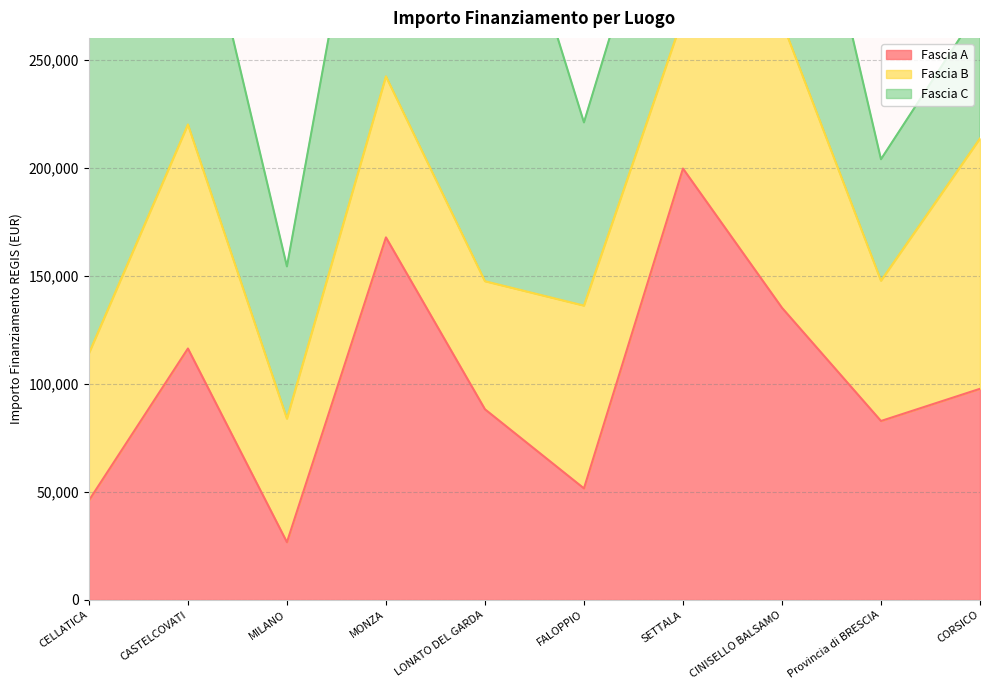

How many values in the Fascia C series exceed 127674?

5